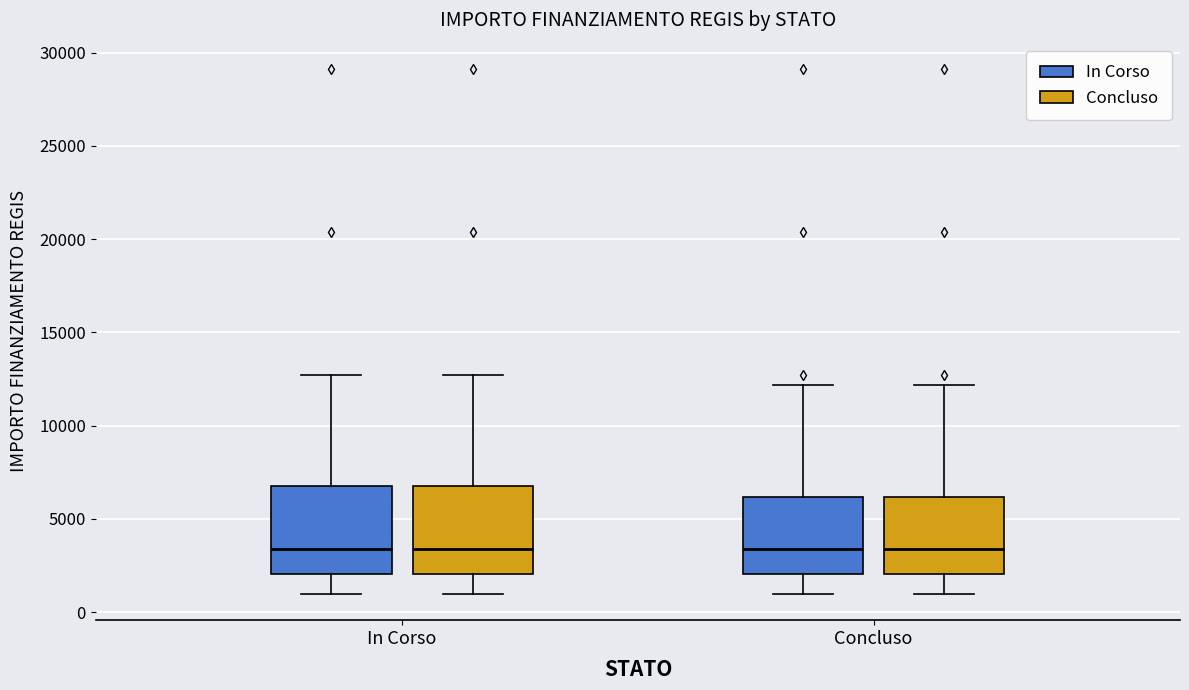

Reading left to right, read every box against the y-axis: the position of its median line, the range the box covers, and the ends of its whiskers. The values are not printed on the chart, so give them approximately, as read against the axis.

In Corso (In Corso): median 3500, box 2000 to 7000, whiskers 1000 to 12500
In Corso (Concluso): median 3500, box 2000 to 7000, whiskers 1000 to 12500
Concluso (In Corso): median 3500, box 2000 to 6000, whiskers 1000 to 12000
Concluso (Concluso): median 3500, box 2000 to 6000, whiskers 1000 to 12000